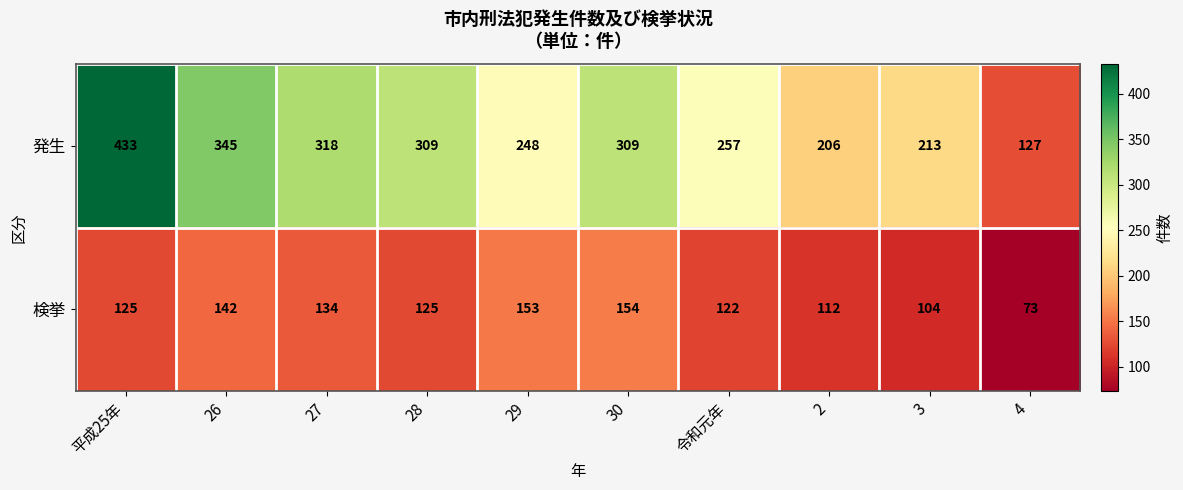

Rank the series by their average value, from lowest to highest.

検挙, 発生